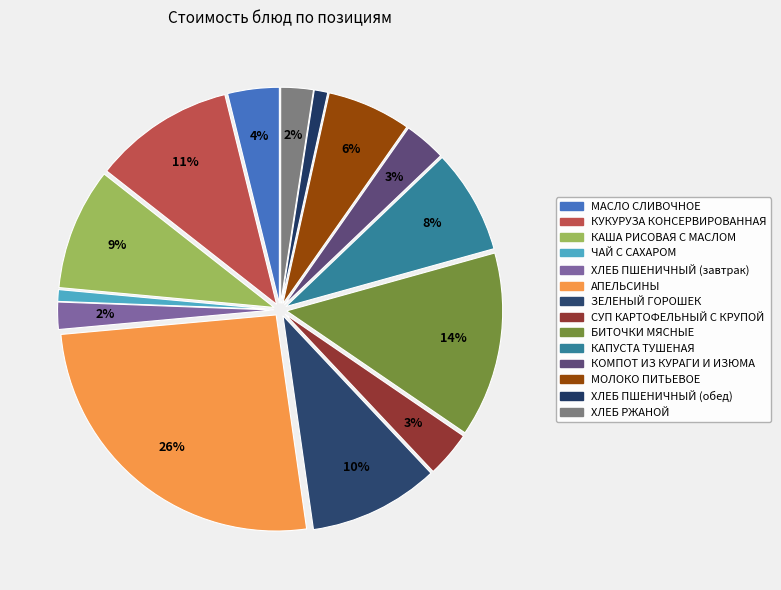

What portion of the pie excludes КАПУСТА ТУШЕНАЯ?

92.2%